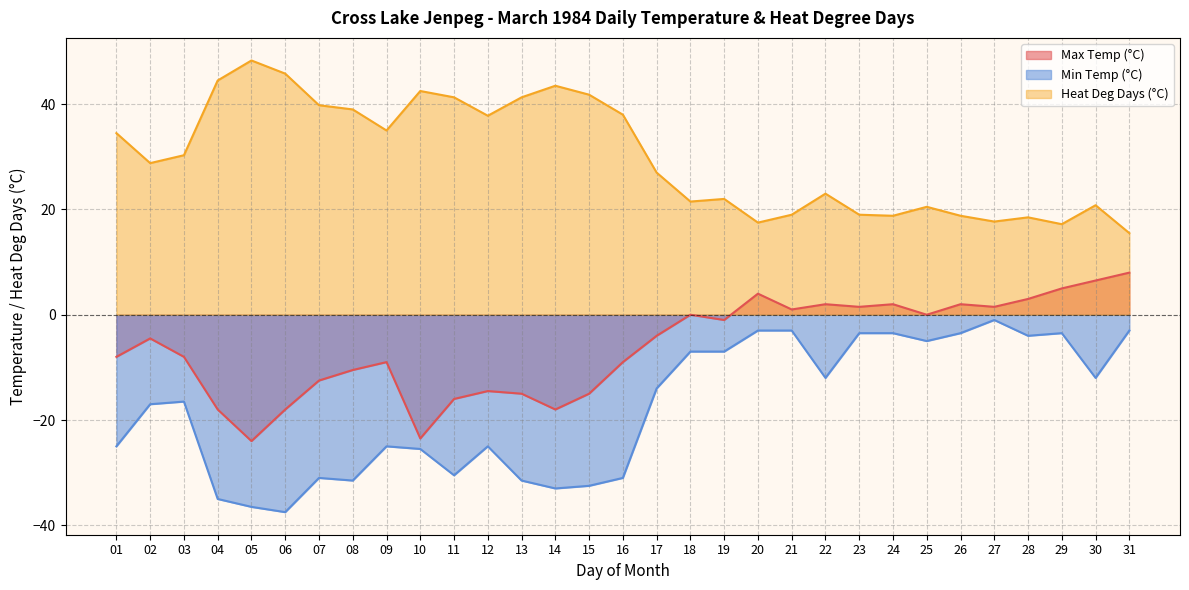

Between 13 and 14, which series saw the biggest shift?

Max Temp (°C)